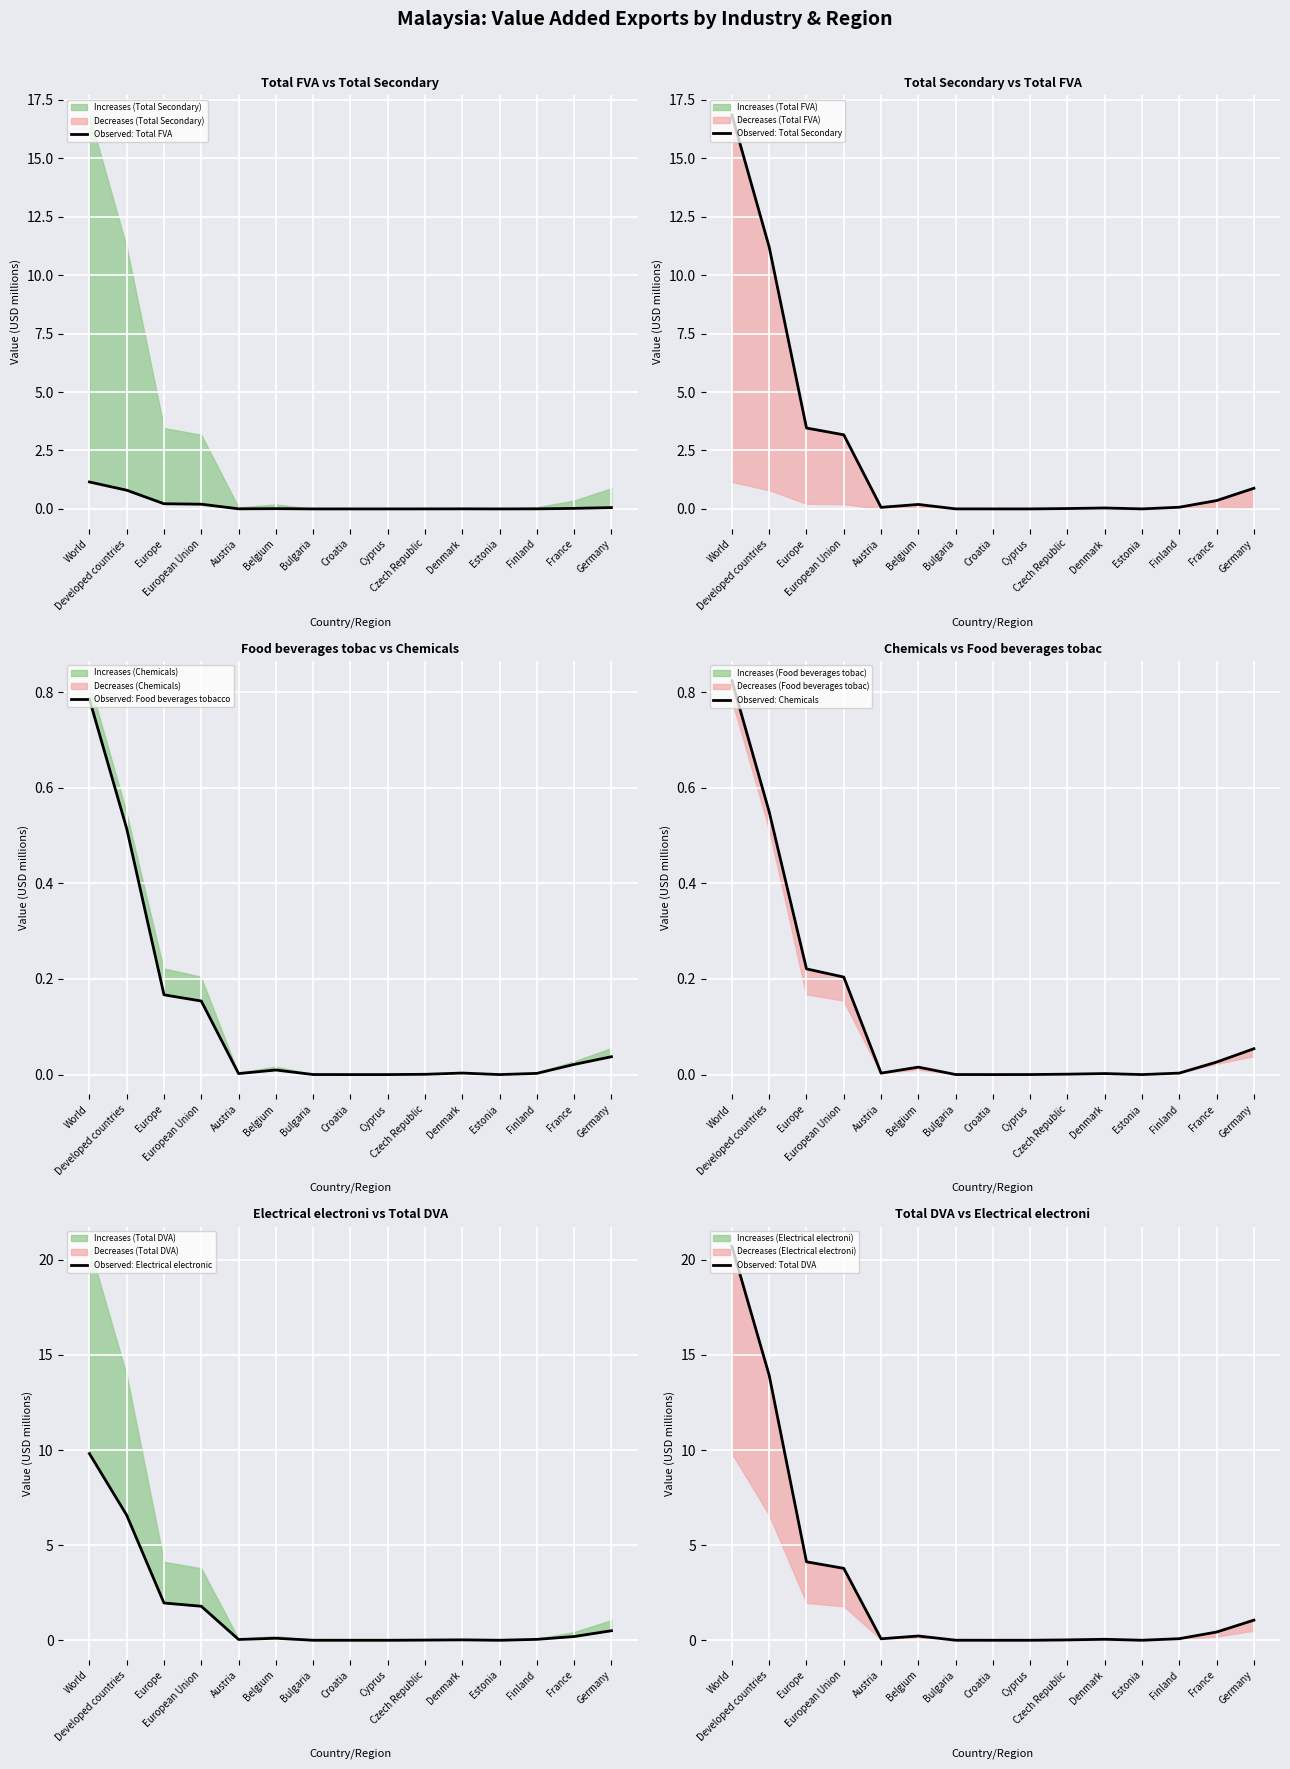

How many interior local valleys does the Observed: Food beverages tobacco series have?

3